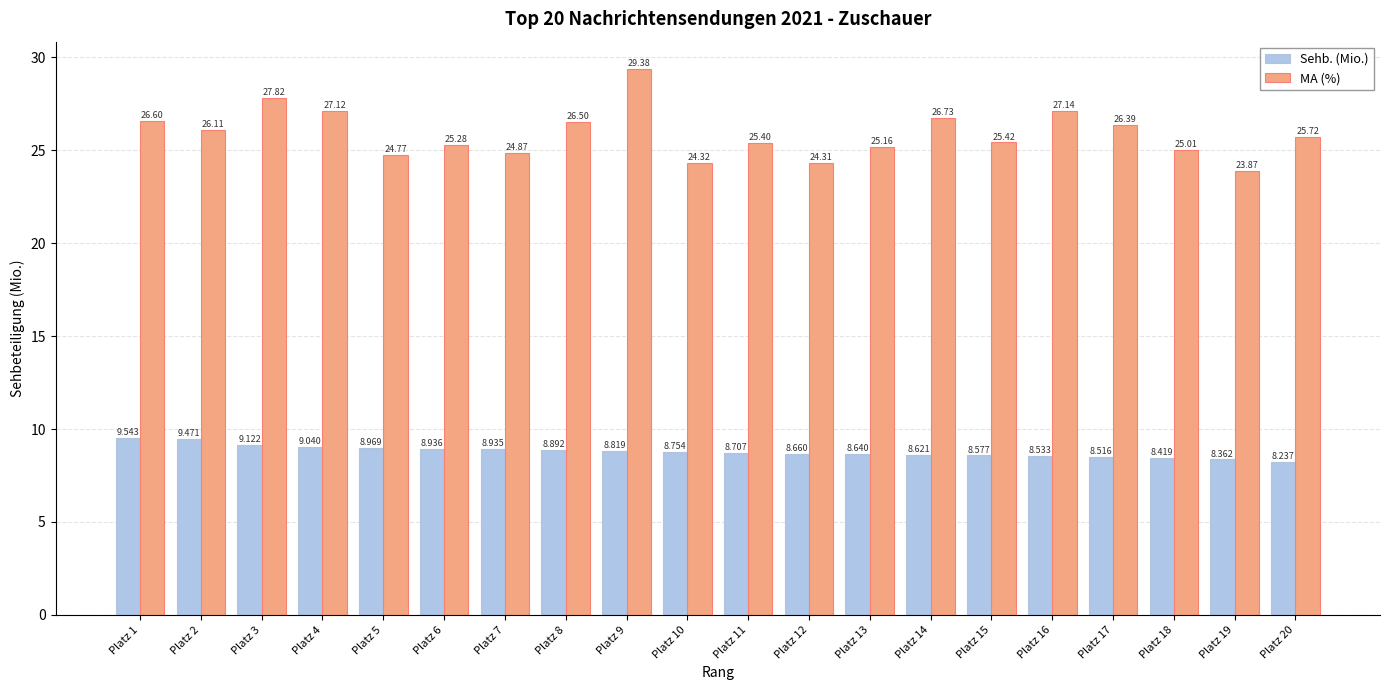

What is the difference between the highest and lowest values at Platz 17?

17.9